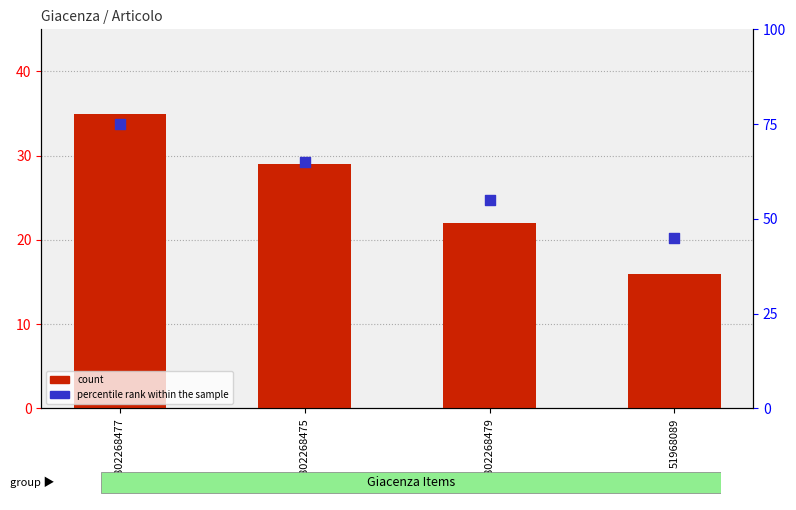

What is the total value across all series at 51968089?

61